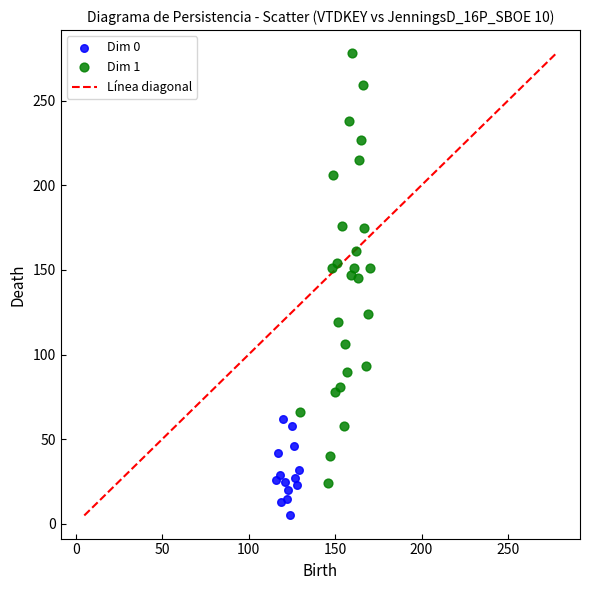

Which series has the widest spread of Y values?

Dim 1